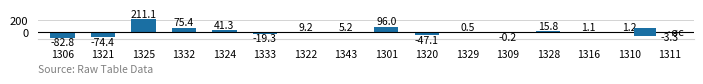

True or false: the data shows 9.2 at 1322.

True